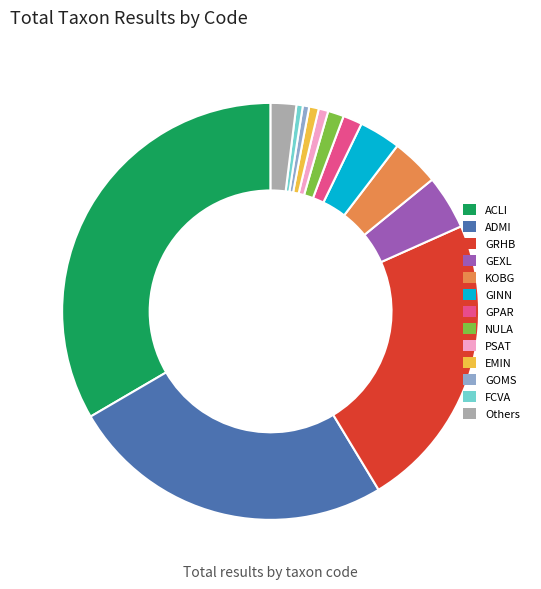

Does any single category account for the majority?

No